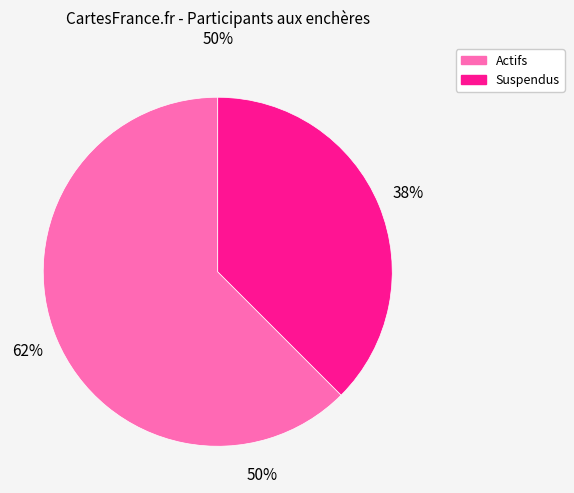

Is there a majority slice in this chart?

Yes